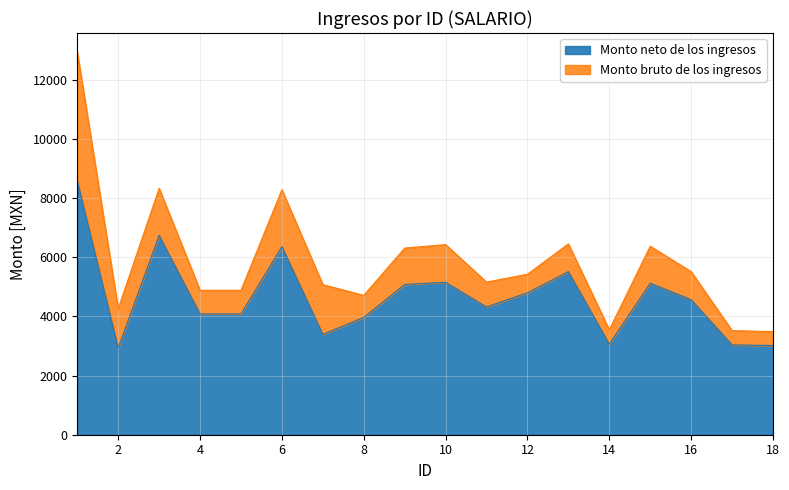

List the series in order of their overall mean, lowest first.

Monto neto de los ingresos, Monto bruto de los ingresos